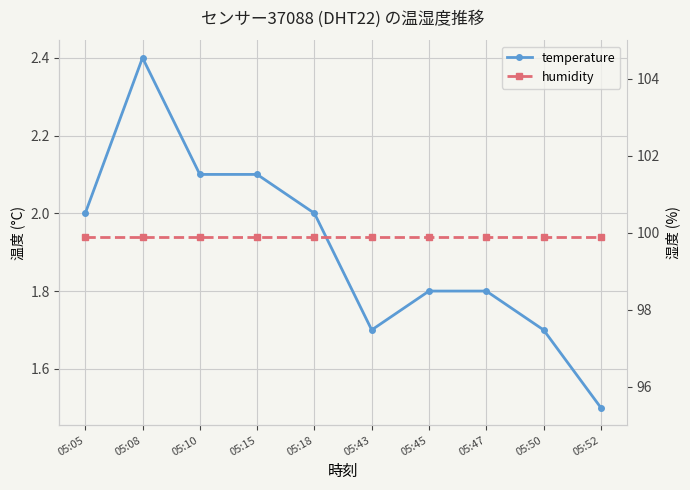

True or false: humidity has more than 1 interior local peaks.

False